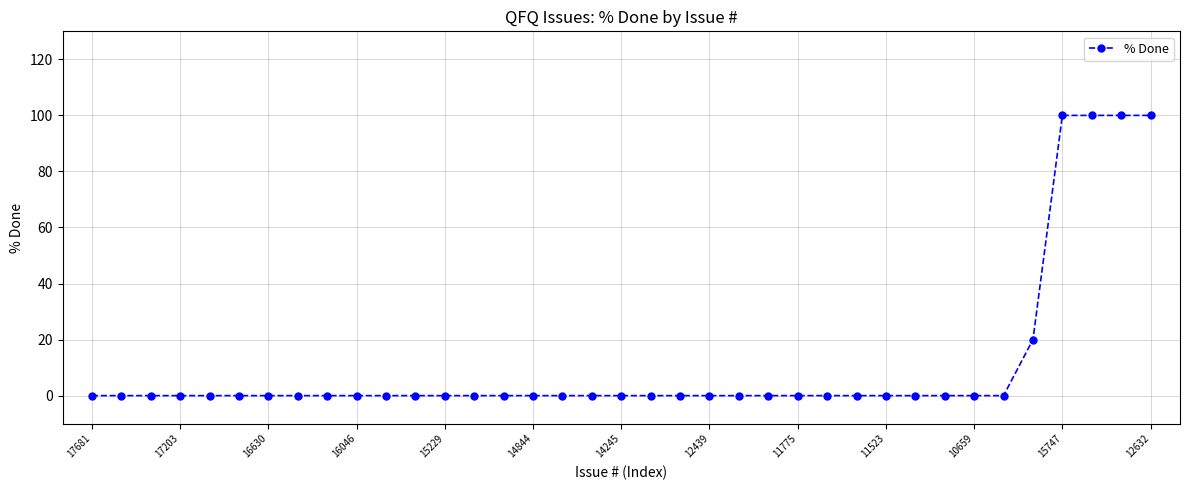

What is the average value?

11